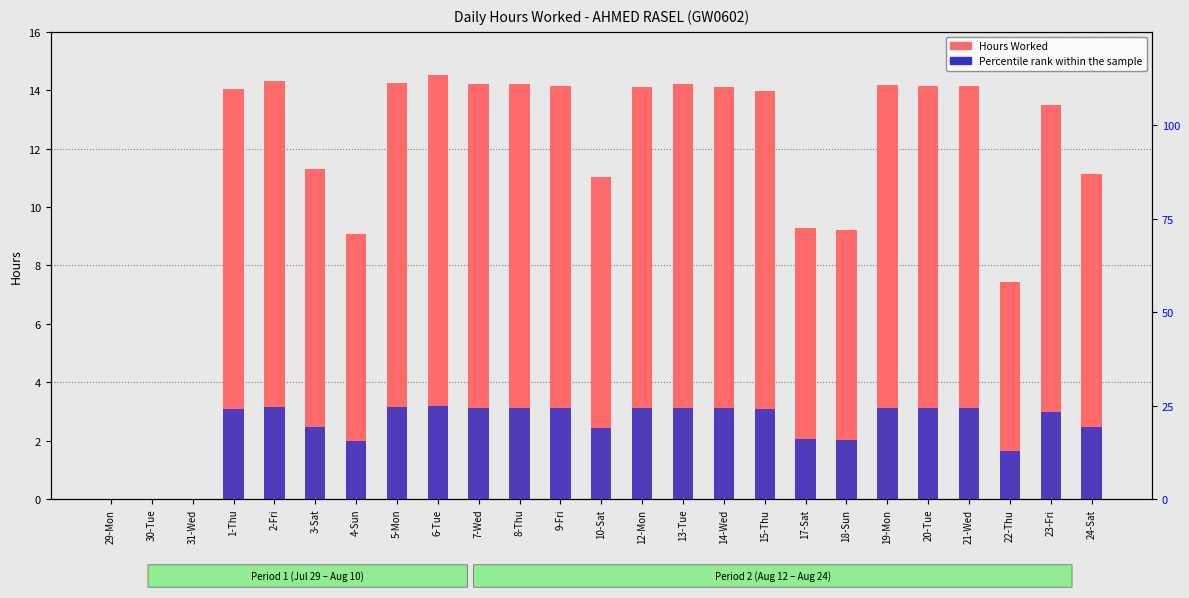

Is it true that Hours Worked equals 7.6 at 1-Thu?

False